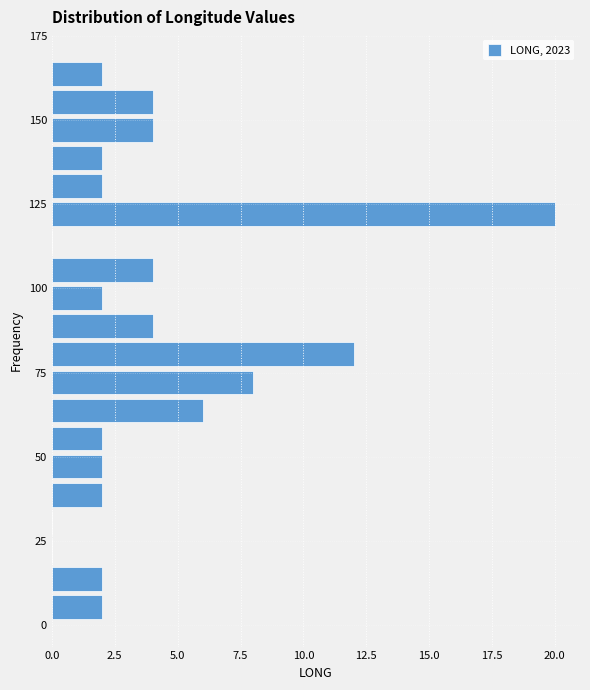

Read against the y-axis, roughly where is the centre of the longest bar?

120